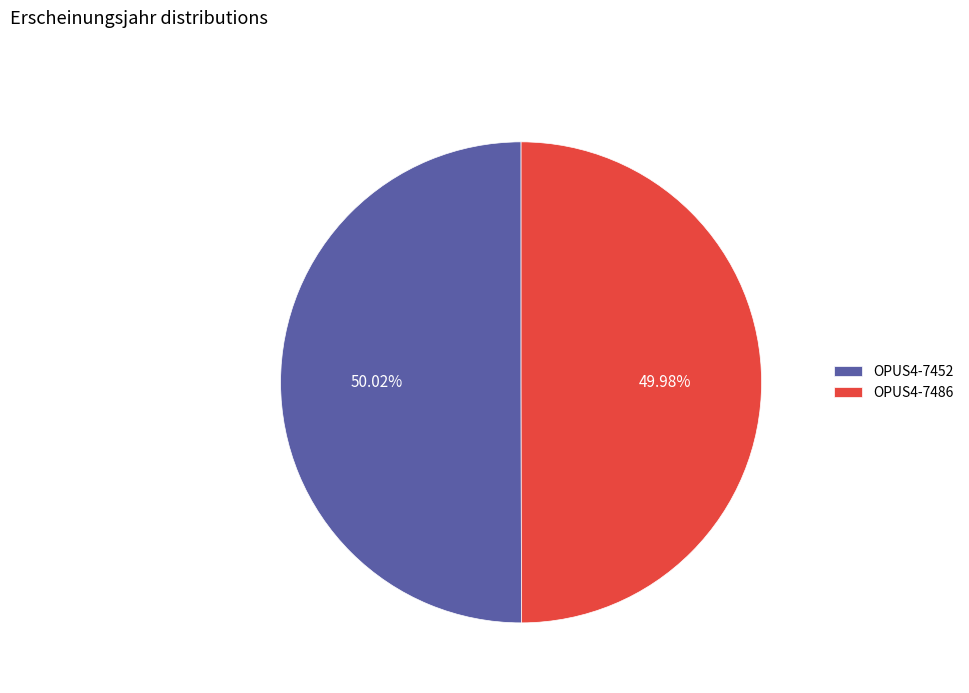

Is there any slice that represents more than half of the pie?

Yes